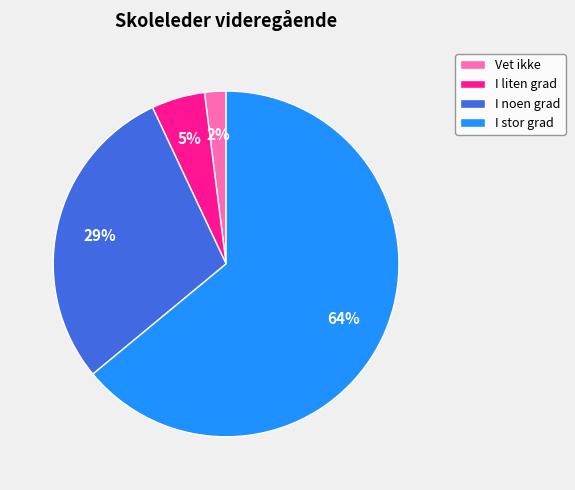

To the nearest percent, what portion does I noen grad represent?

29%